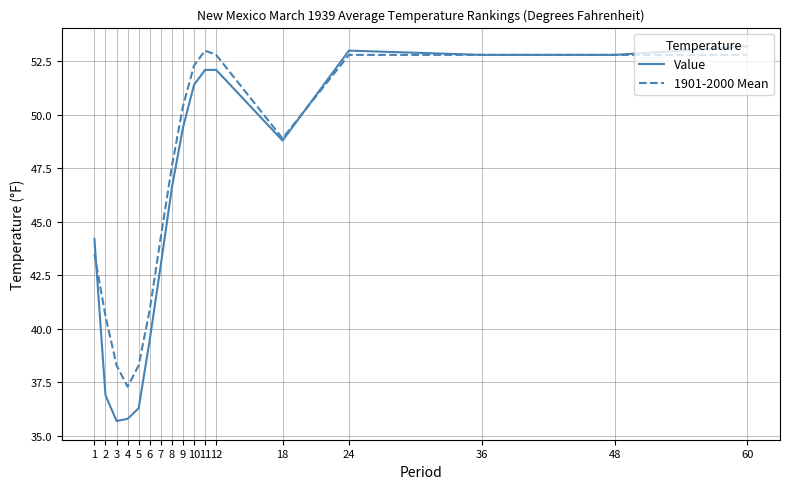

Between 5 and 10, which series saw the biggest shift?

Value